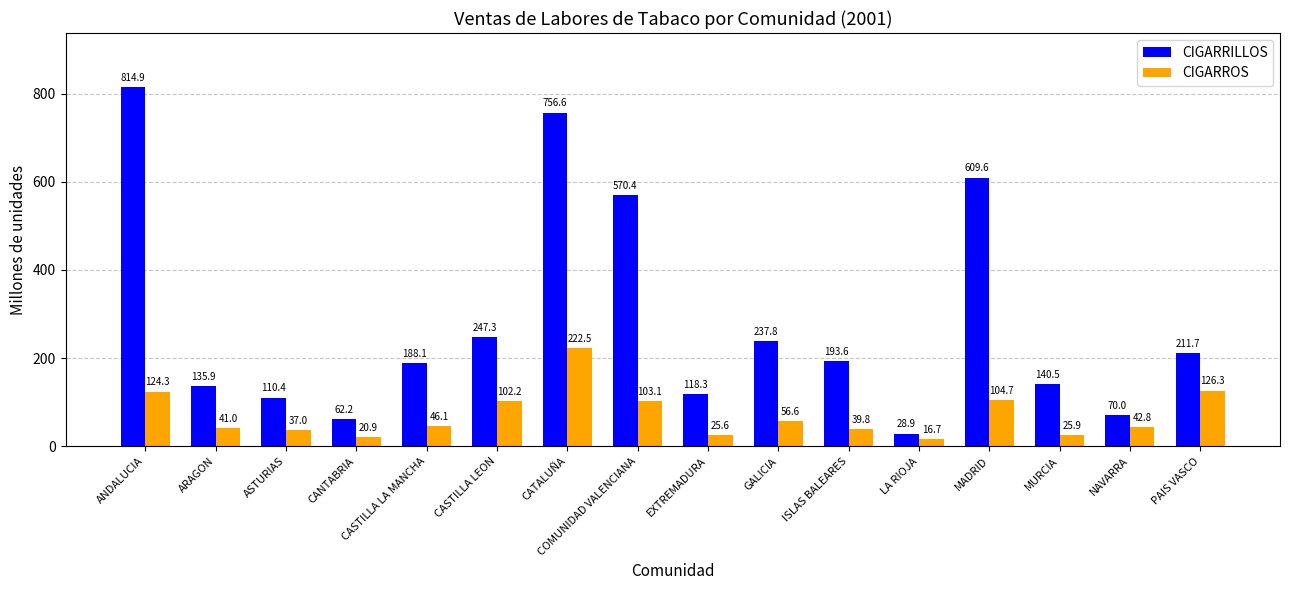

Which category has the highest value across all series?

ANDALUCIA